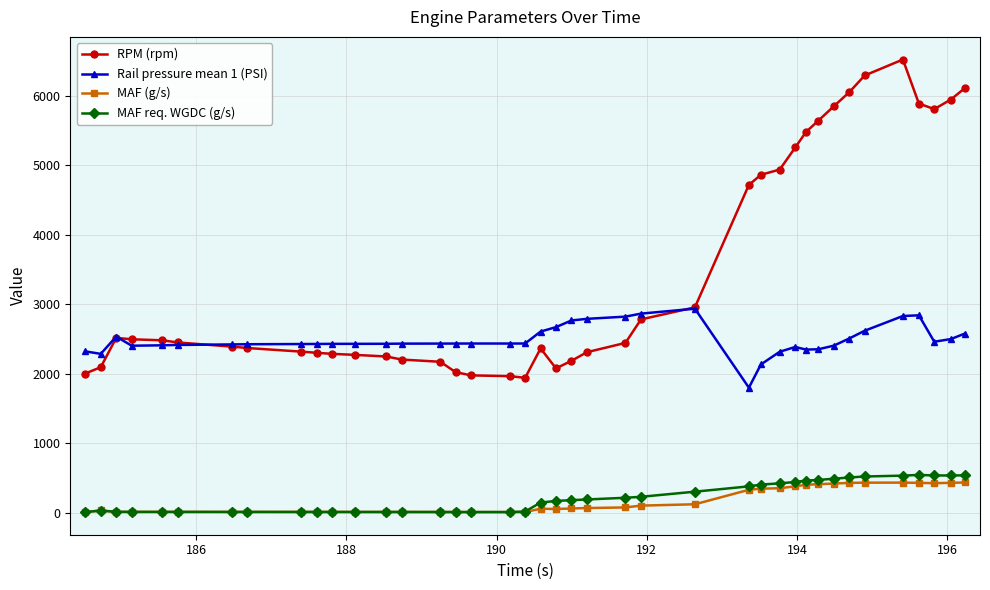

What is the difference between the maximum and minimum values in the RPM (rpm) series?

4583.0